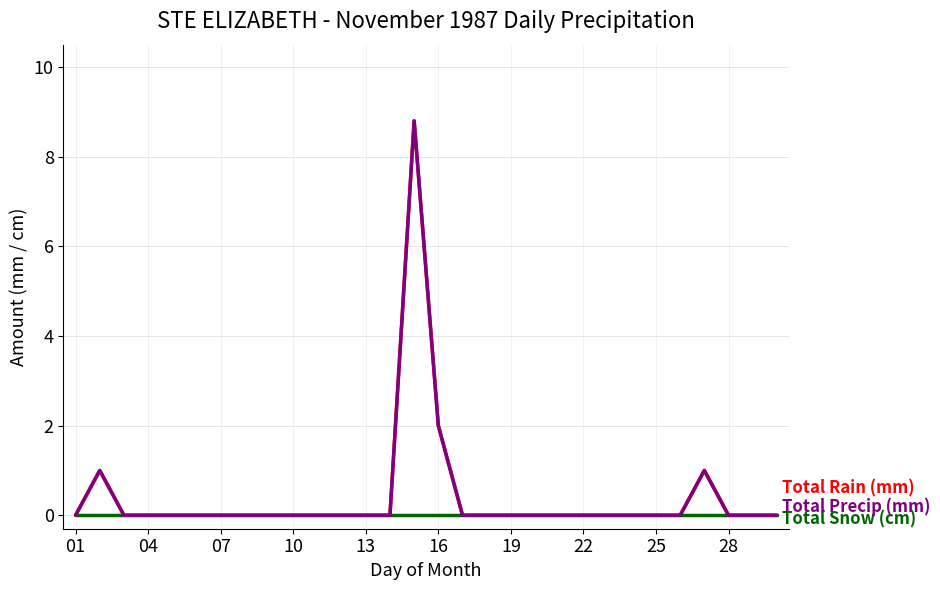

Does the chart have visible grid lines?

Yes